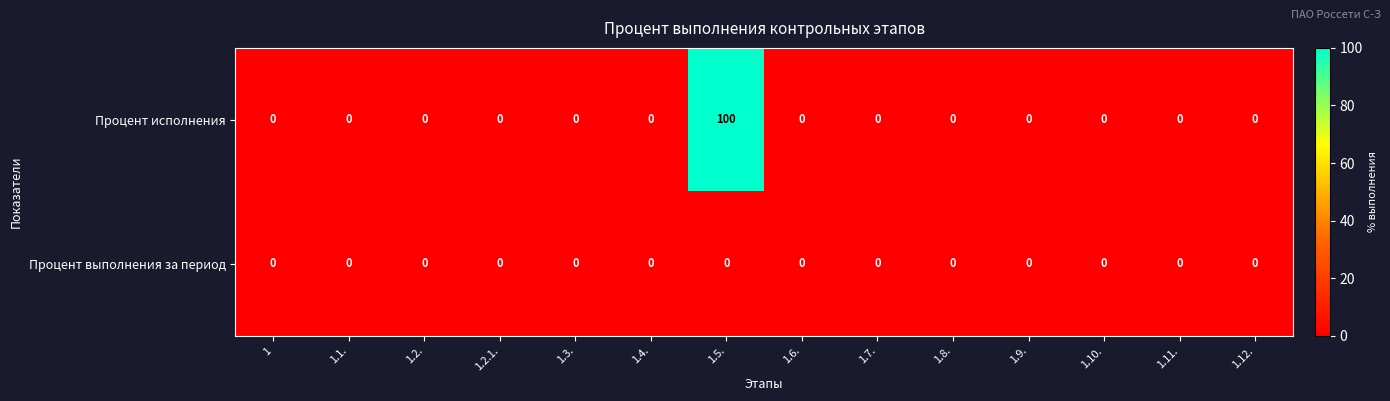

Rank the series by their maximum value, from lowest to highest.

Процент выполнения за период, Процент исполнения